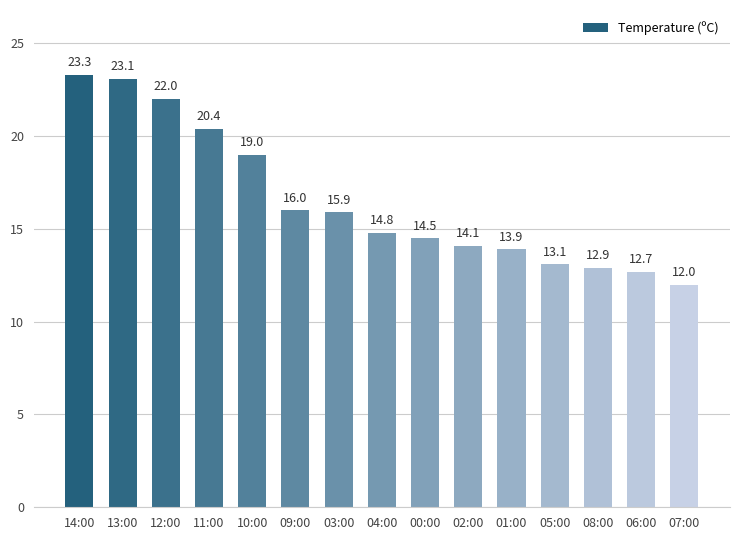

At which category does the chart reach its peak across all series?

14:00